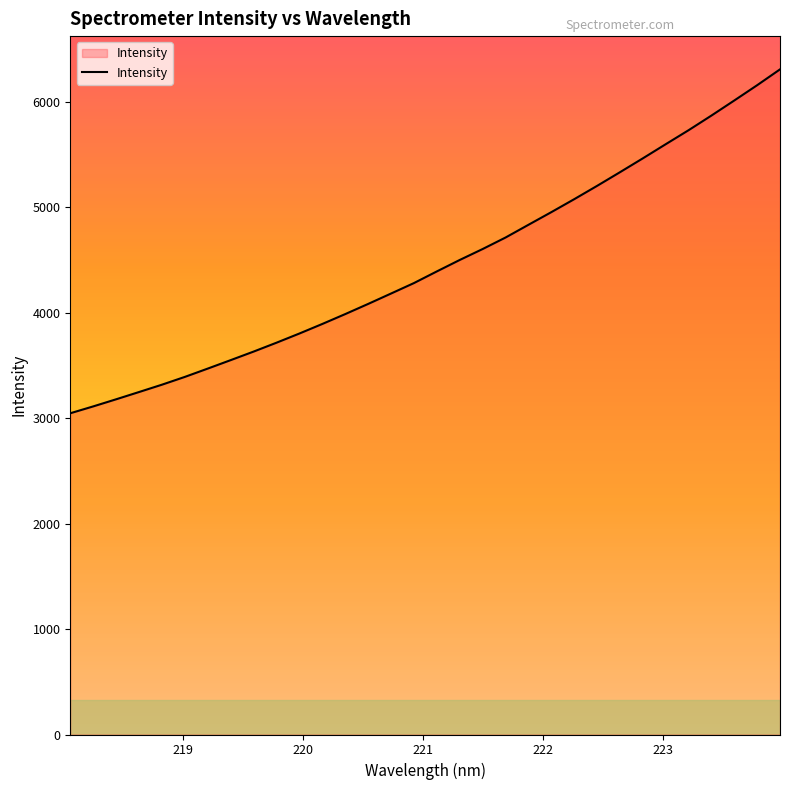

What is the difference between the maximum and minimum values?

3260.4